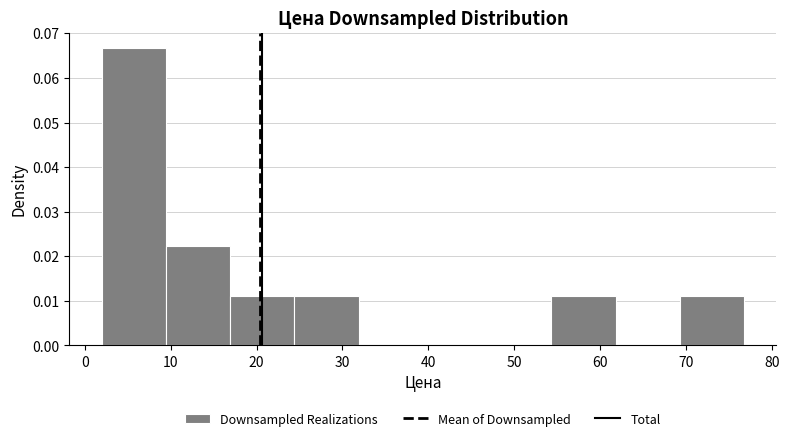

Reading left to right, list every bar in this chart as the range it spans on the x-axis followed by its height. Neither the bar edges nor the heights are printed on the chart, so give them approximately, as read against the axes.

2 to 9: 0.067
9 to 17: 0.022
17 to 24: 0.011
24 to 32: 0.011
32 to 39: 0
39 to 47: 0
47 to 54: 0
54 to 62: 0.011
62 to 69: 0
69 to 77: 0.011